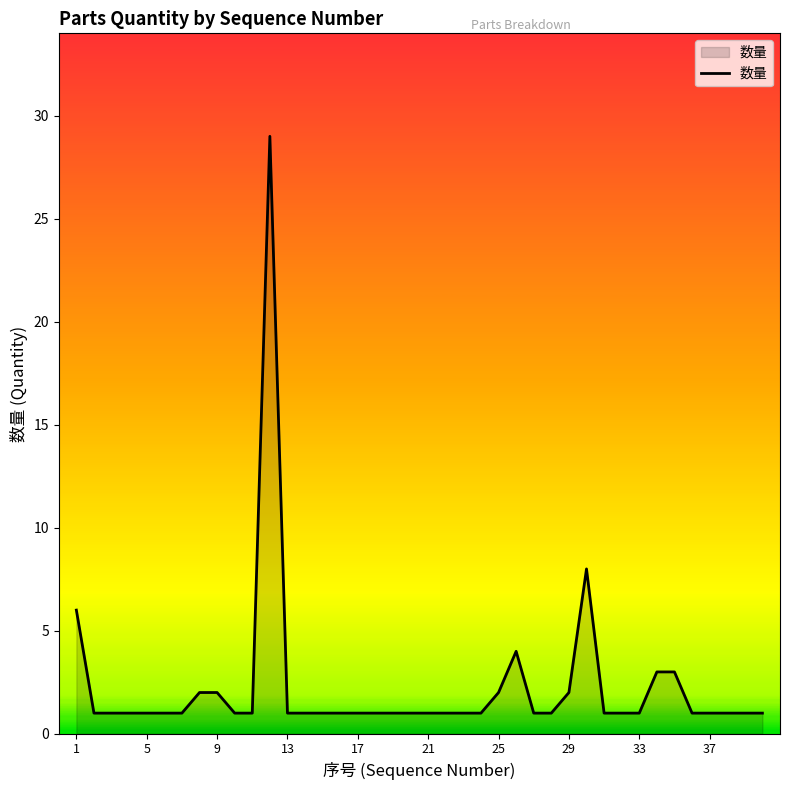

How many lines are shown in the chart?

1